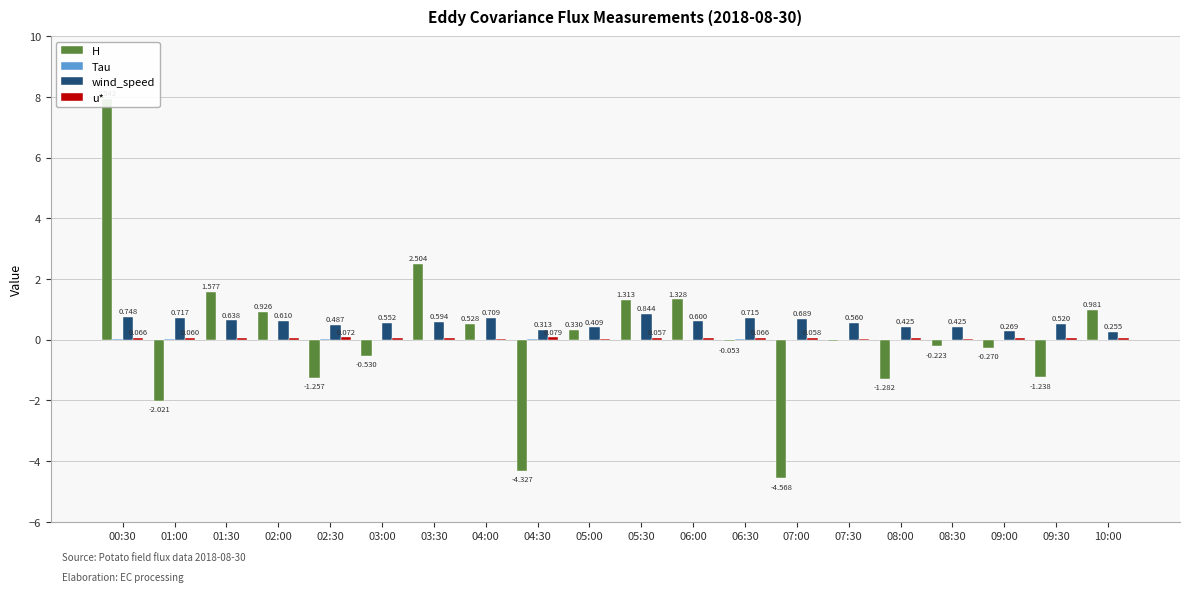

What is the value of the H bar at the 10th from the left?

0.3